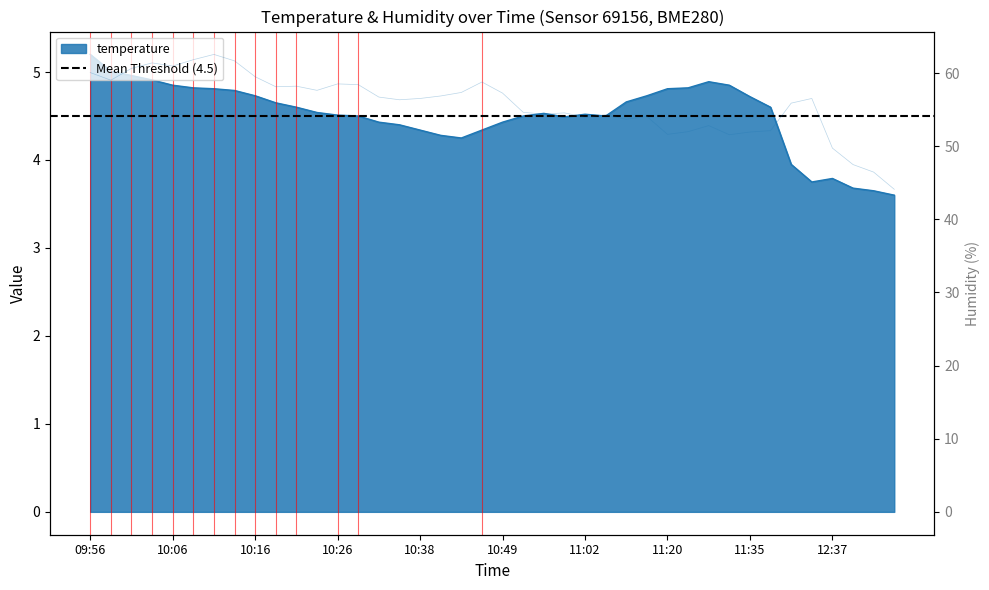

What is the sum of the temperature values at 10:44 and 11:38?

8.8